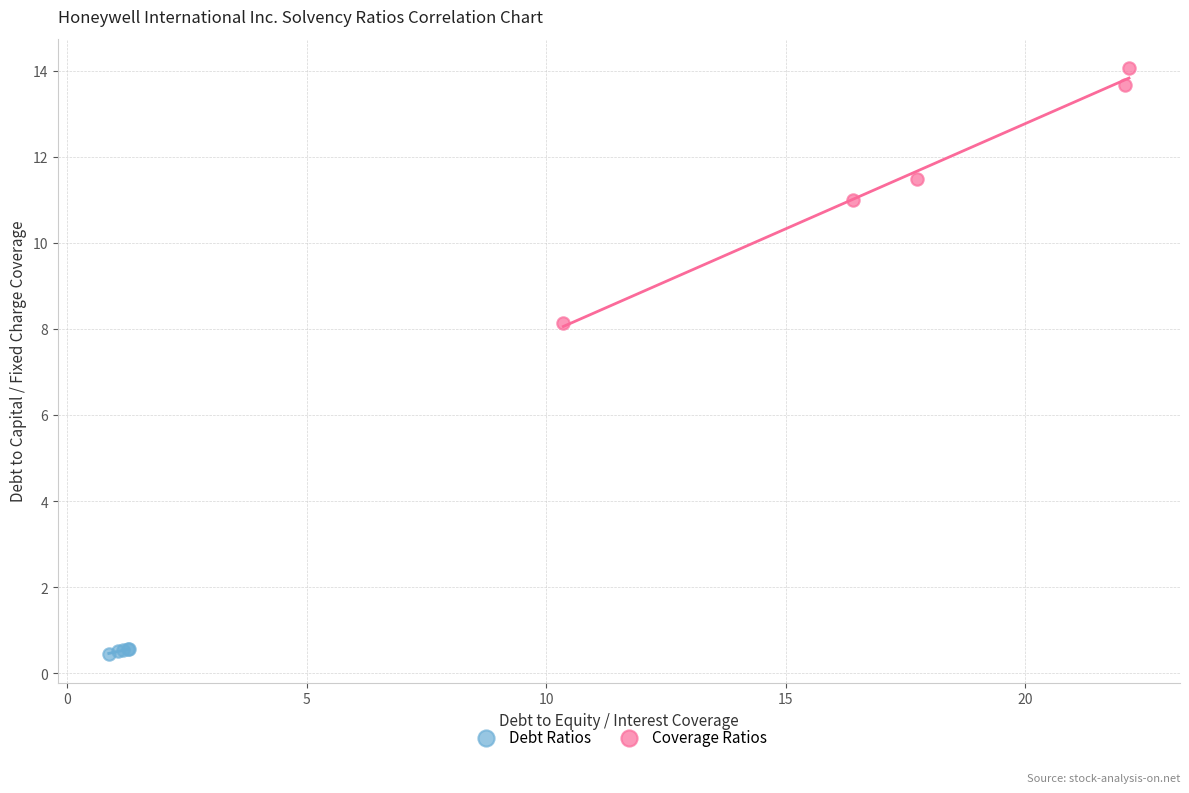

Which series reaches the maximum Y coordinate?

Coverage Ratios